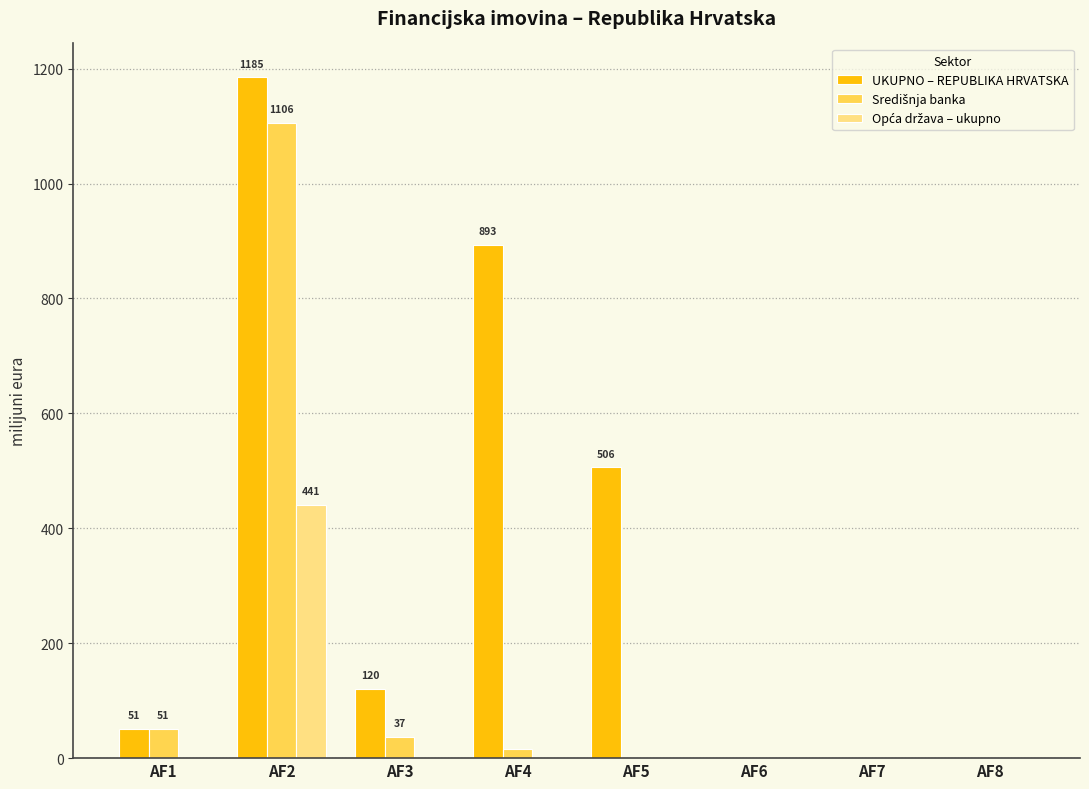

Which category has the highest value across all series?

AF2